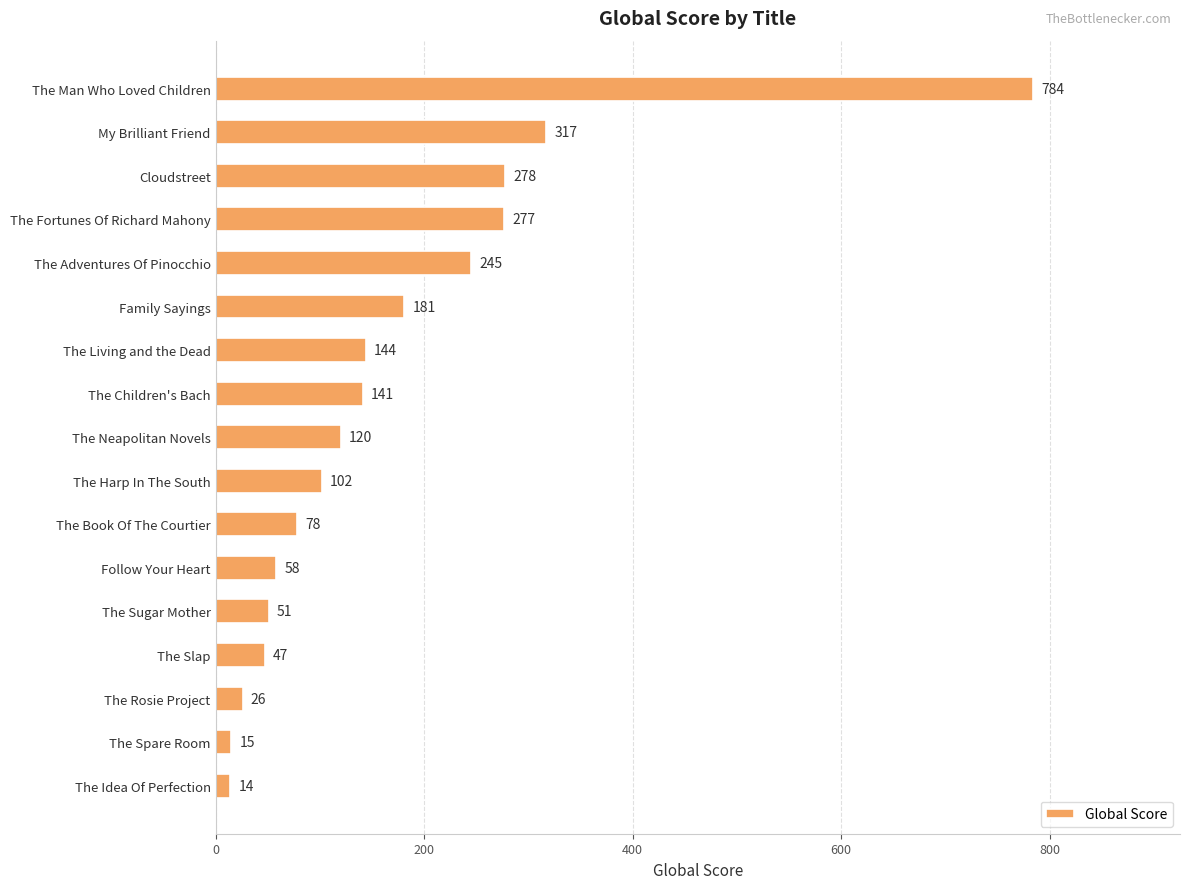

What is the label of the 5th bar from the top?

The Adventures Of Pinocchio